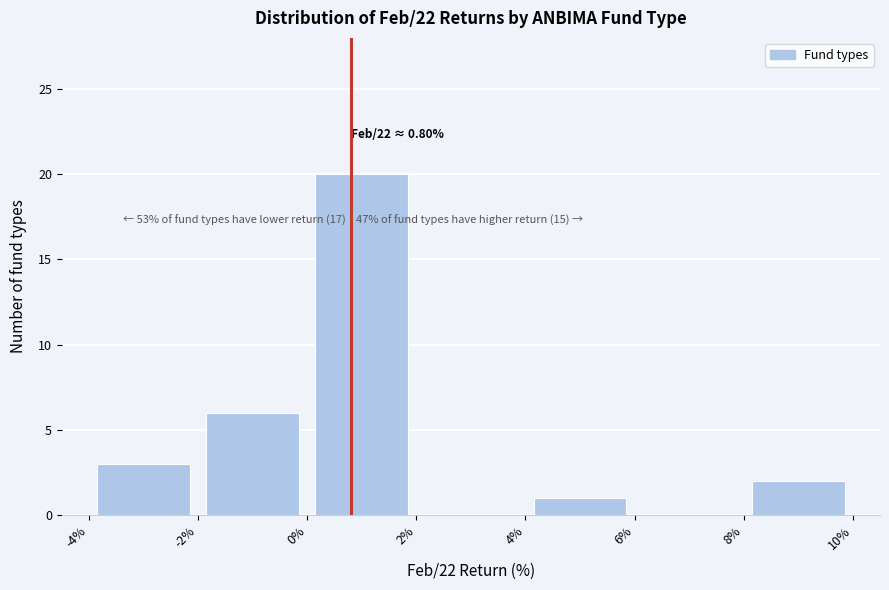

Over which range of the x-axis is the bar tallest?

0% to 2%